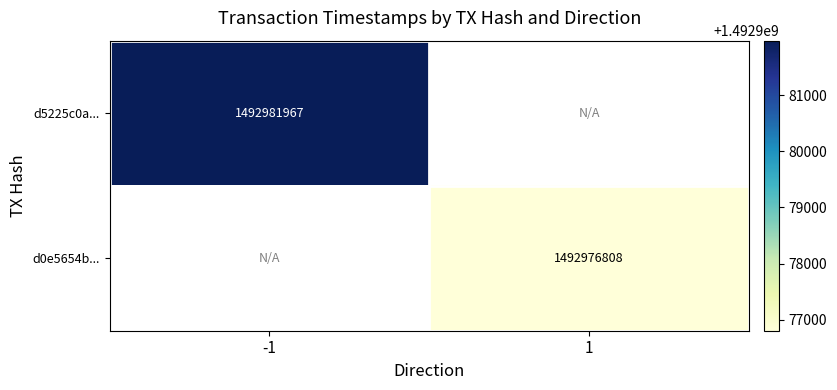

The value of d5225c0a... at -1 is 593049209. True or false?

False